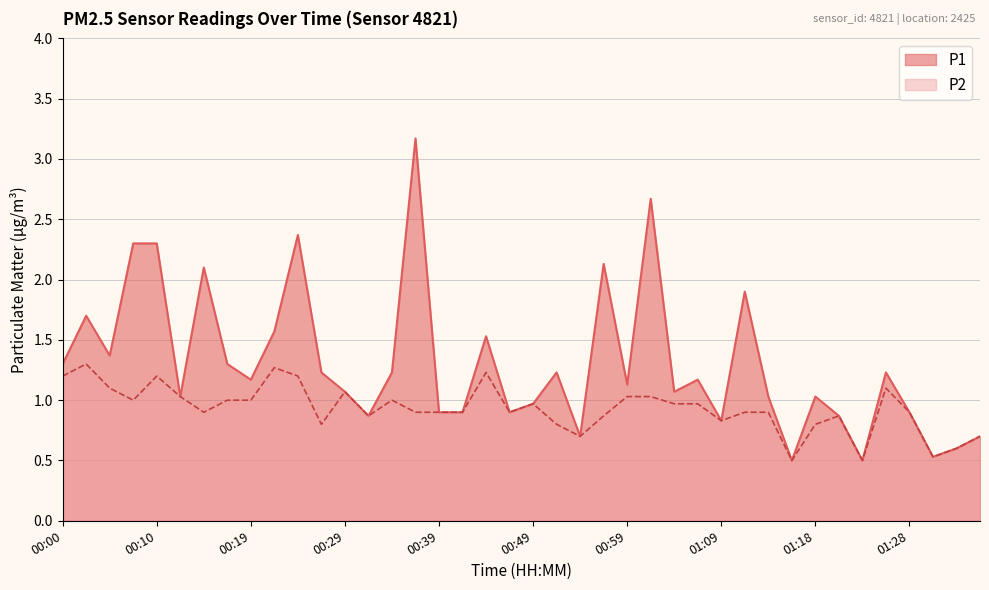

Where is the first local minimum for P2?

00:07